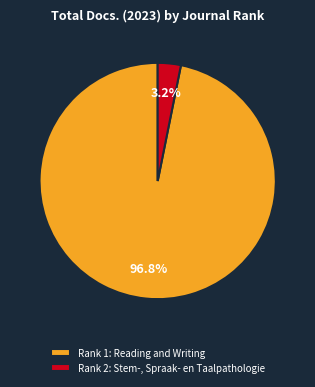

Is Rank 1: Reading and Writing the majority of the pie?

Yes